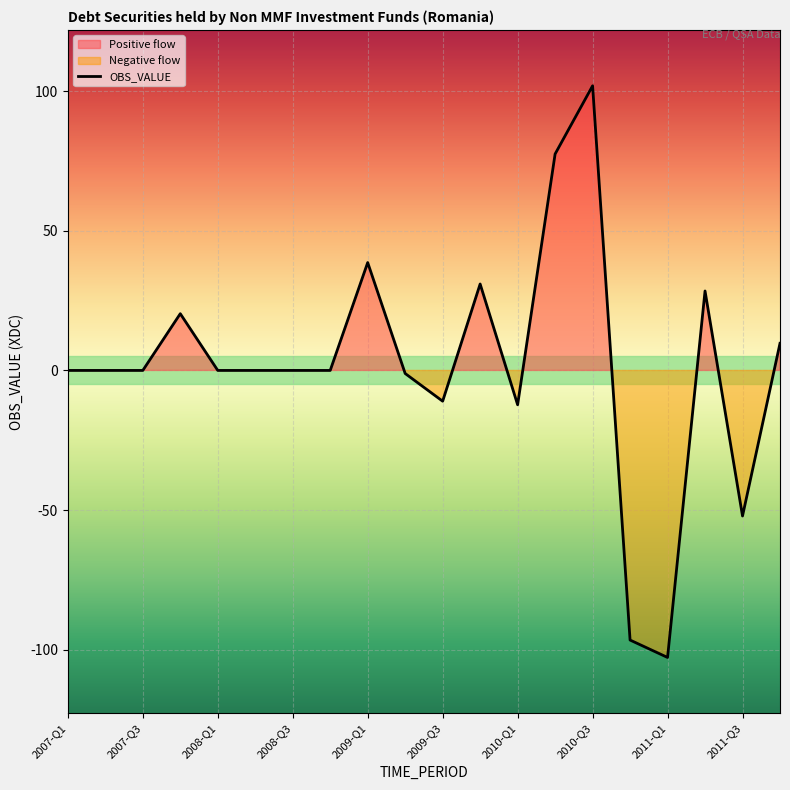

At which label does OBS_VALUE reach its peak?

2010-Q3